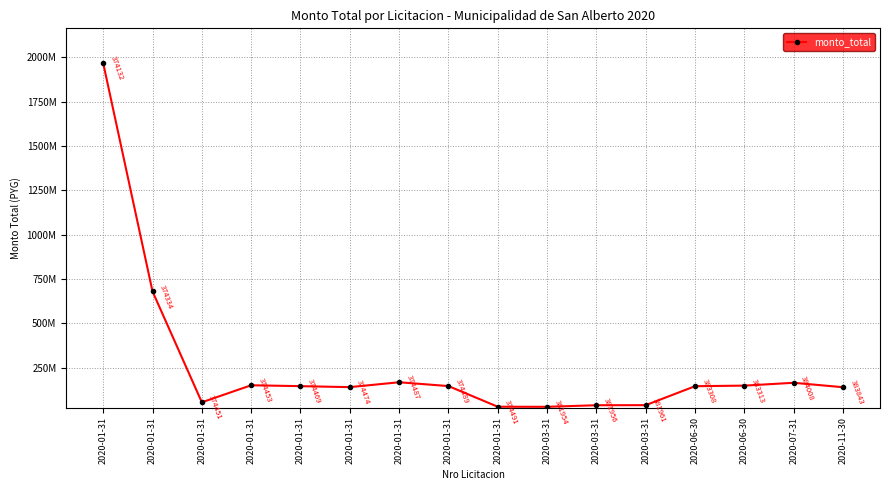

Which category has the lowest value across all series?

2020-03-31